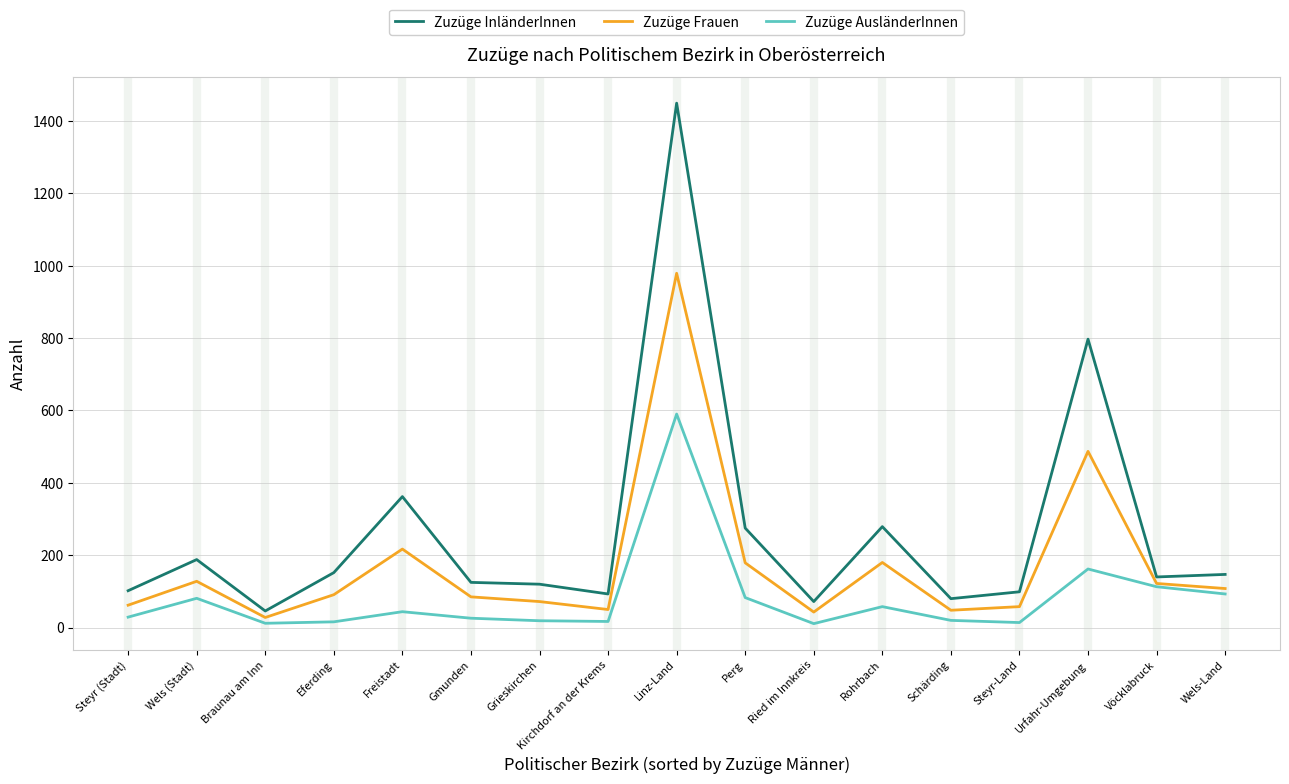

The Zuzüge Frauen series shows 33 at Wels-Land. True or false?

False